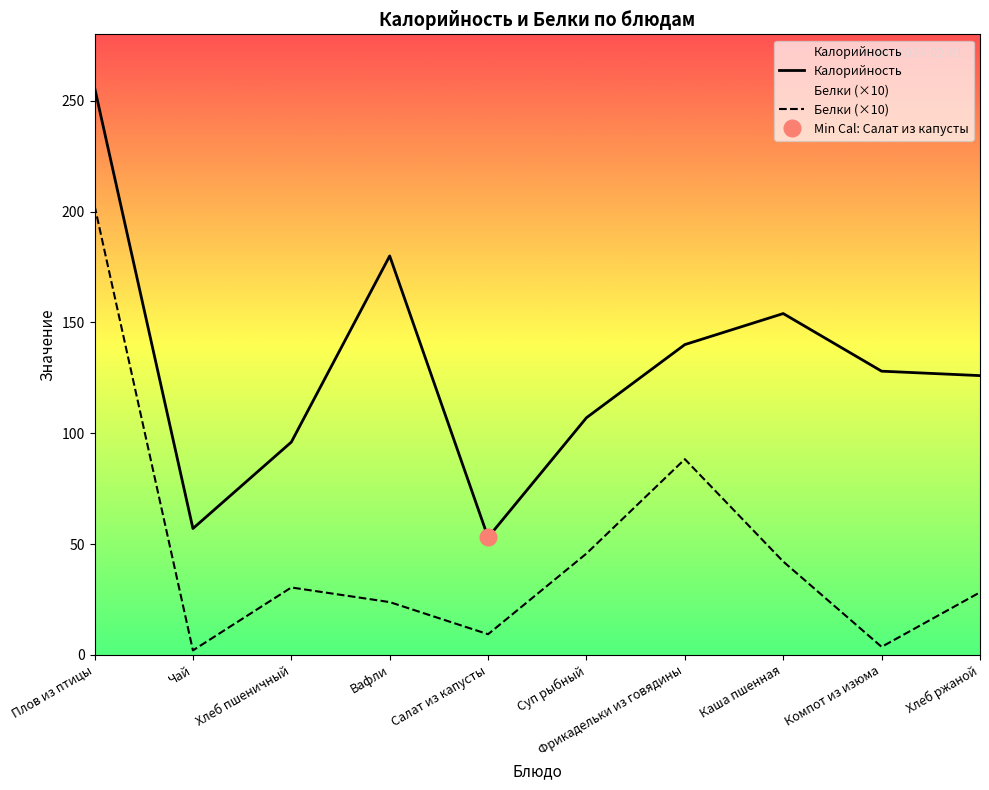

Between Чай and Компот из изюма, which series saw the biggest shift?

Калорийность